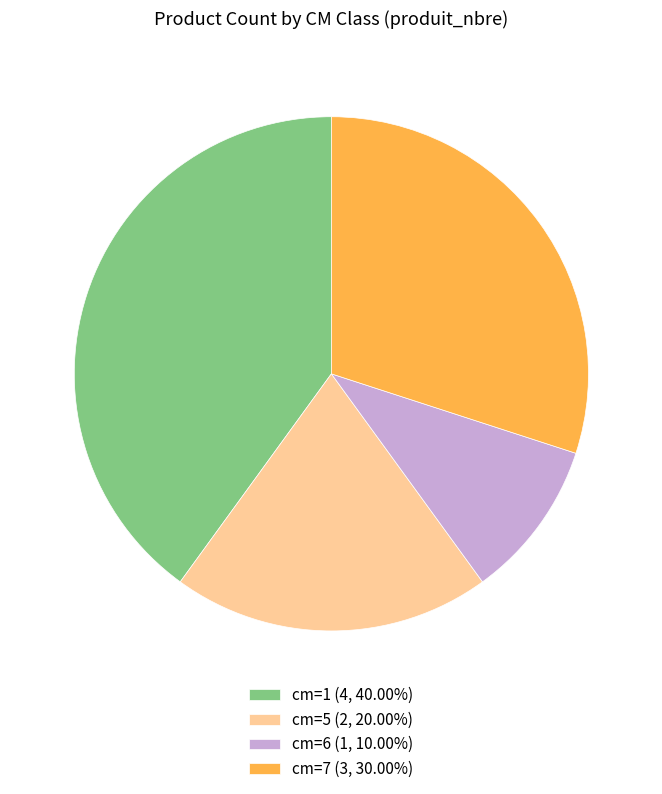

How many segments does this pie chart have?

4